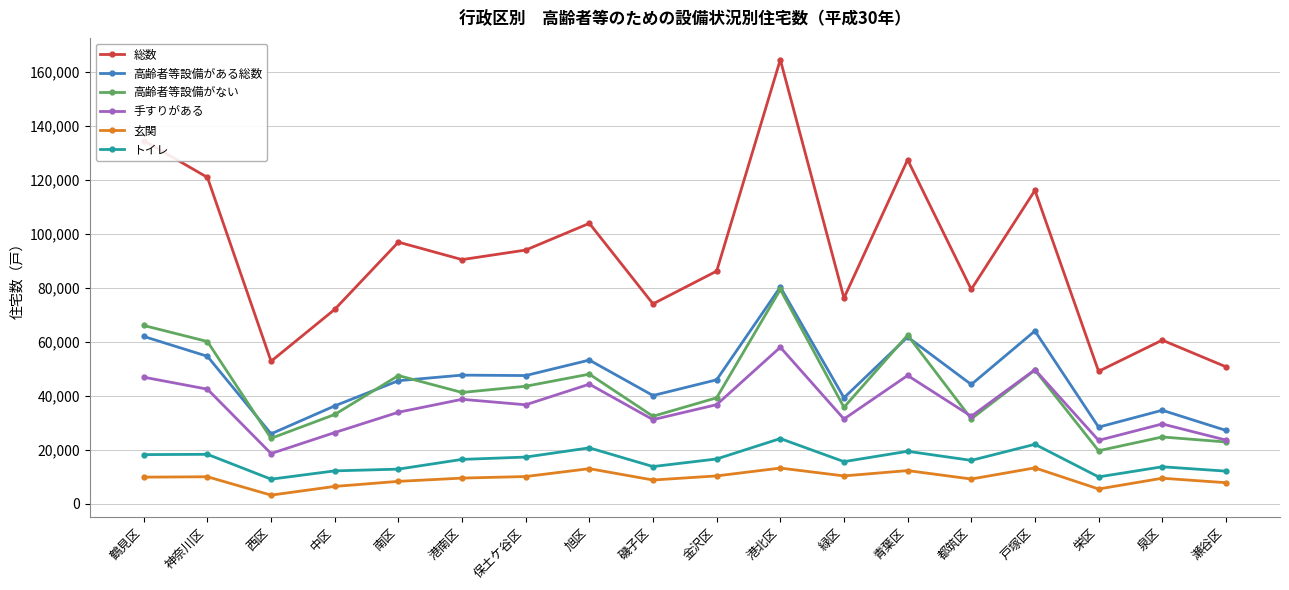

Is it true that 高齢者等設備がない equals 43540 at 保土ケ谷区?

True